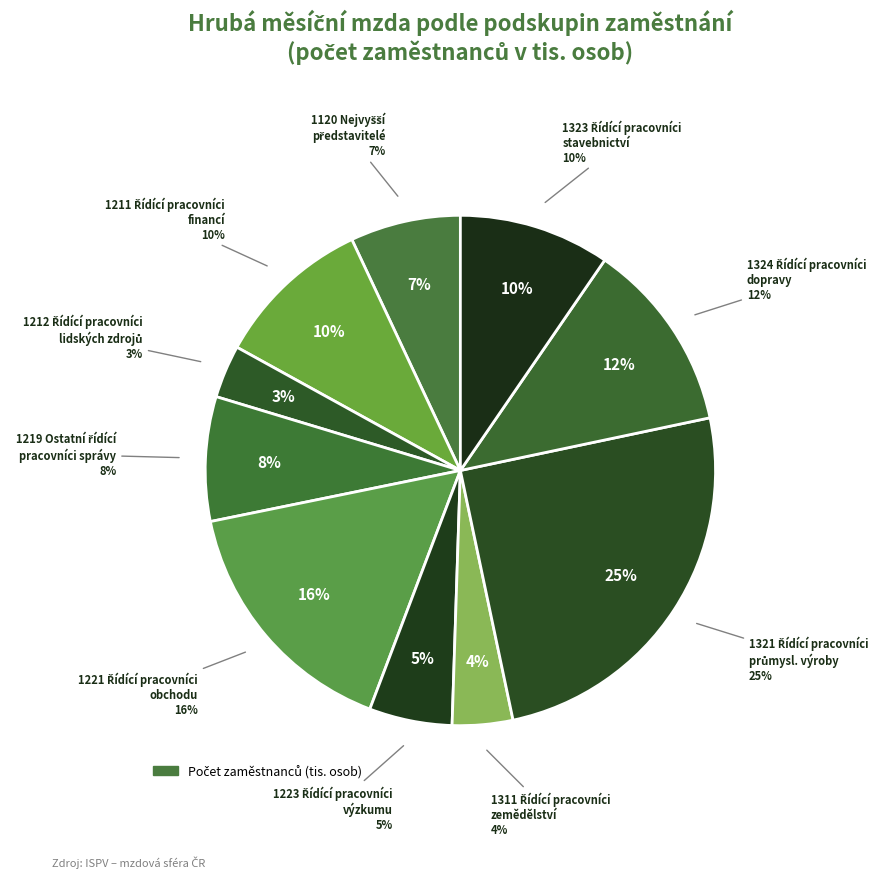

Which category has the smallest portion of the pie?

1212 Řídící pracovníci v oblasti lidských zdrojů